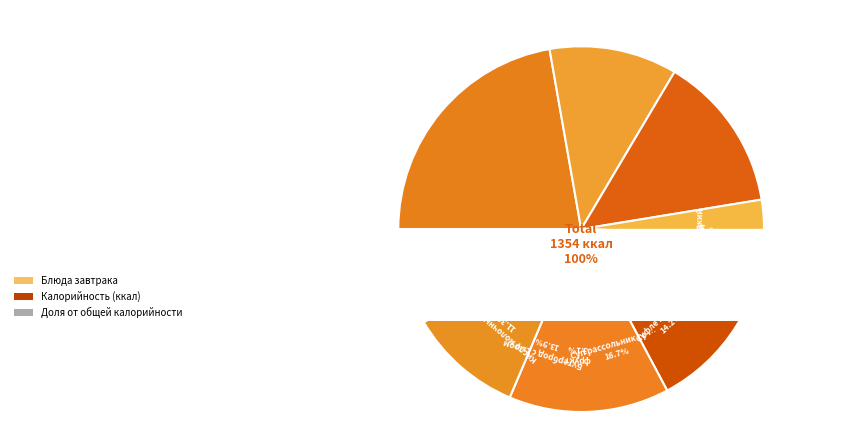

Which category has the biggest portion of the pie?

Запеканка из творога со сгущ.молоком